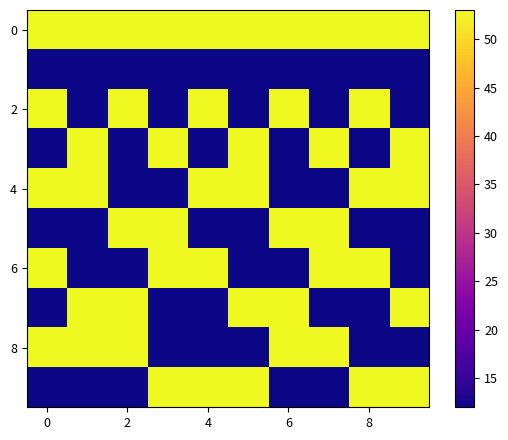

True or false: 4 has a value of 34 at 8.

False